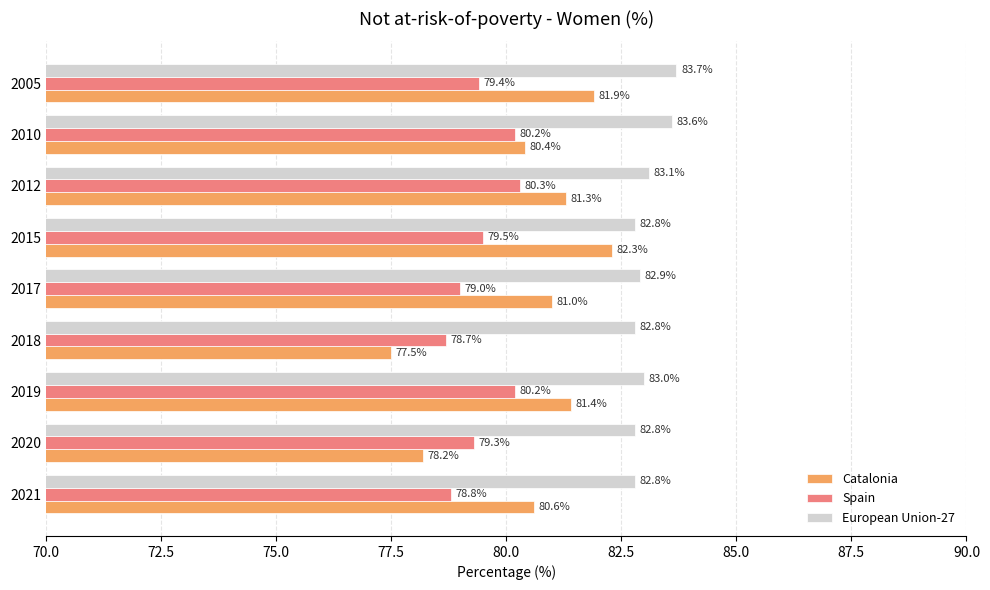

What is the difference between the second highest and second lowest values in the Spain series?

1.4